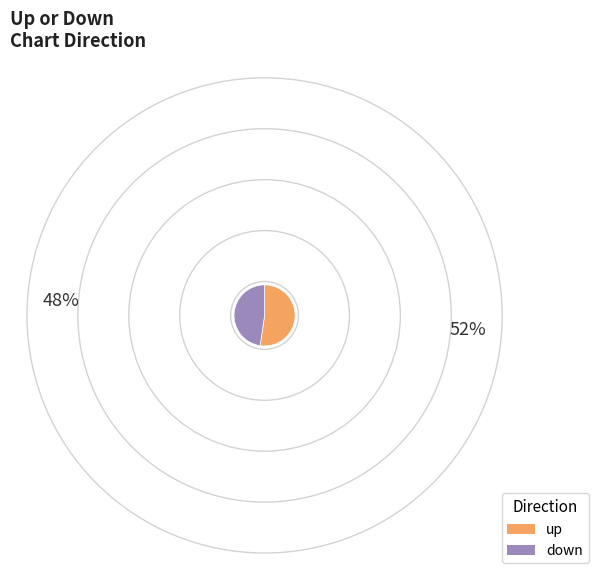

What is the majority slice?

up